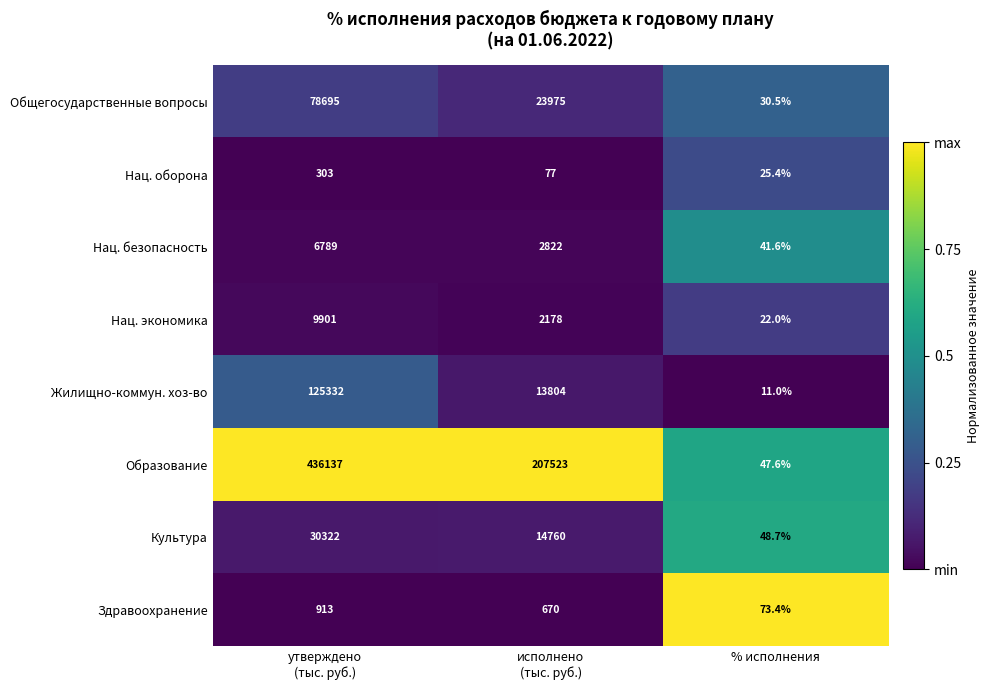

How many Жилищно-коммун. хоз-во values are between 11 and 125332?

3